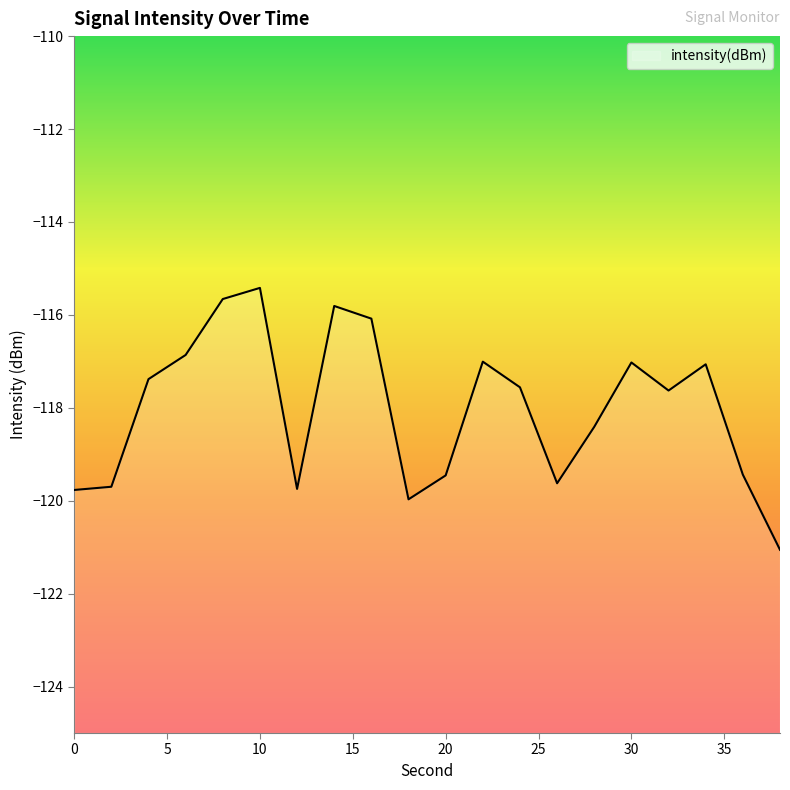

The value at 14 is -64.8. True or false?

False